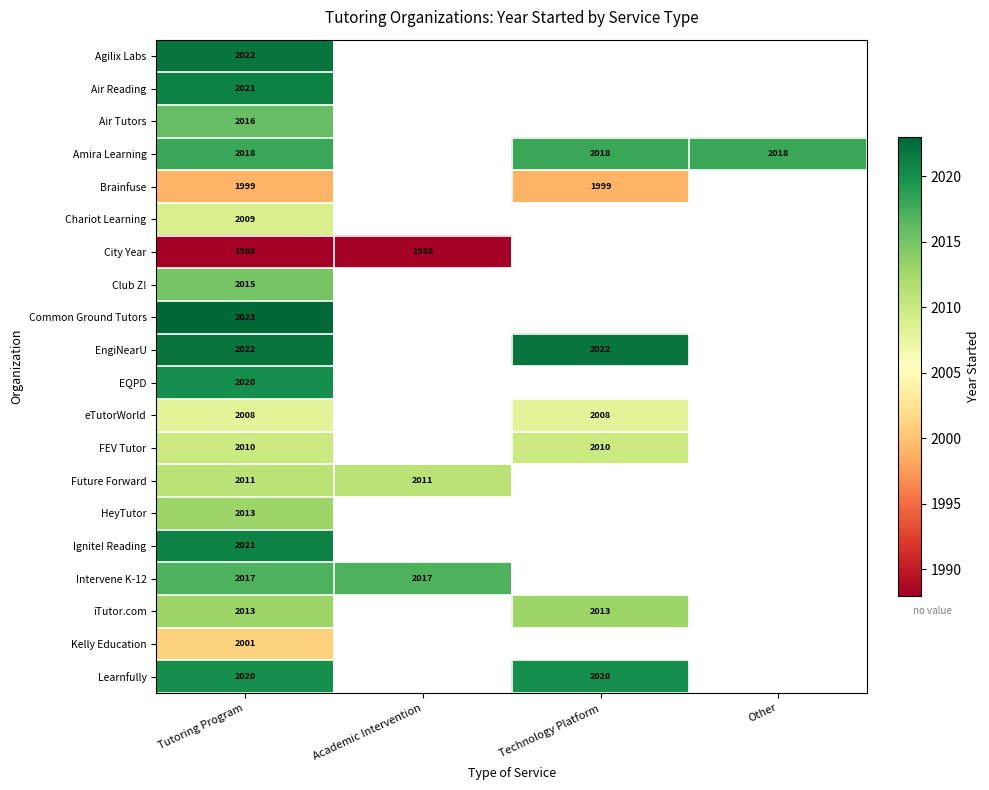

Which label corresponds to the smallest value in the chart?

Tutoring Program